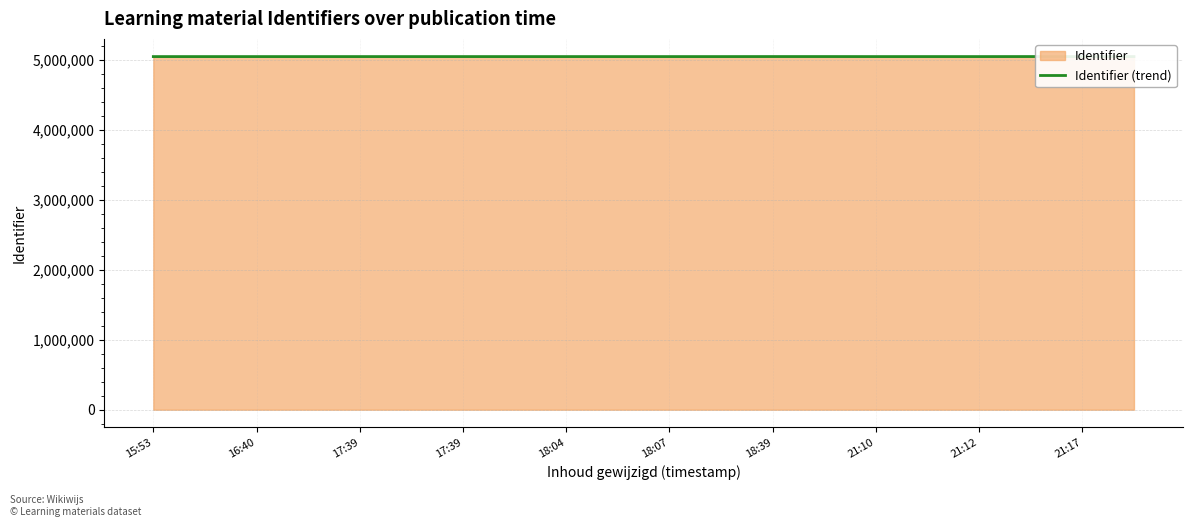

Reading left to right, extract all data points from this chart.

5049353	5049347	5049349	5049351	5049385	5049388	5049391	5049371	5049368	5049383	5049377	5049380	5049808	5049809	5049357	5049482	5049355	5049795	5049370	5049374